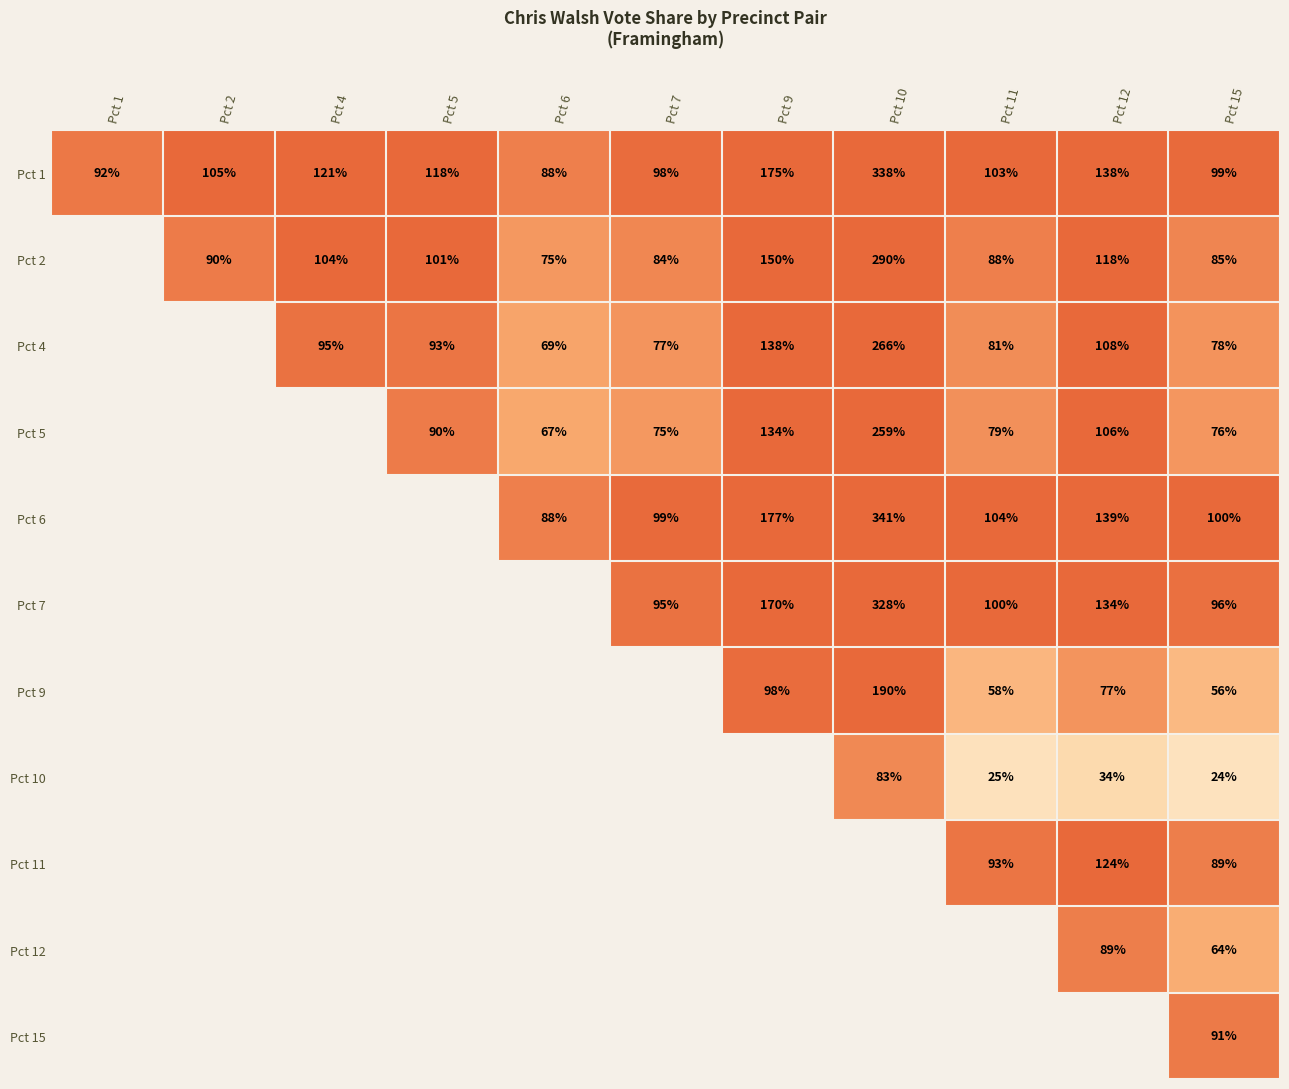

Is it true that Pct 5 equals 41 at Pct 6?

False